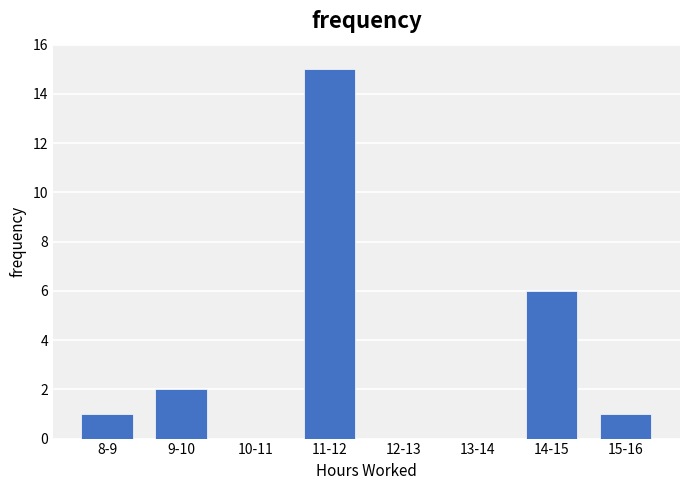

Between 15-16 and 9-10, which is larger?

9-10